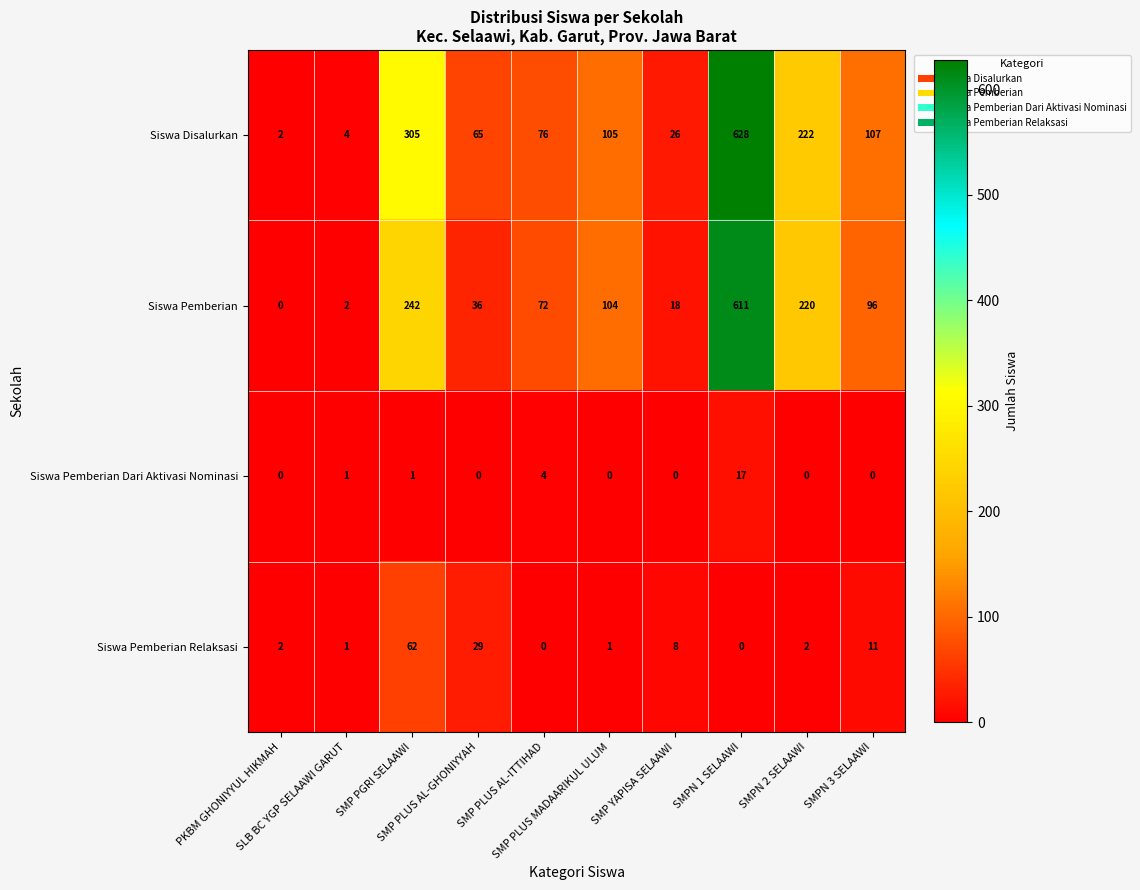

What is the highest value of the Siswa Disalurkan series?

628